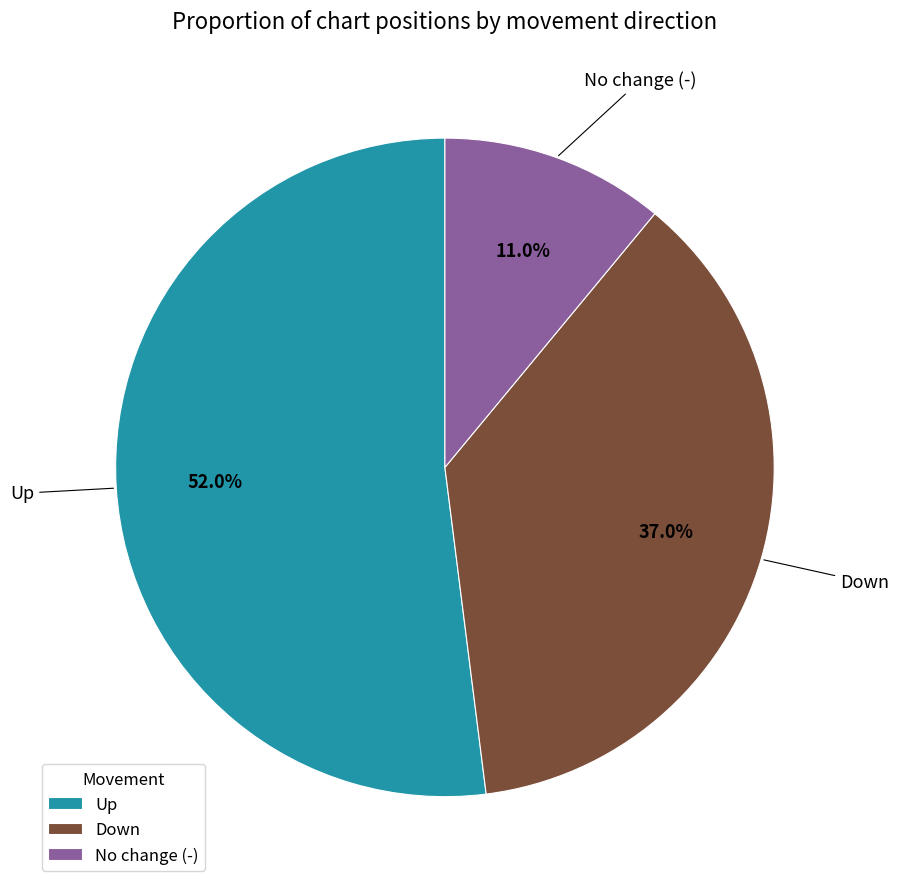

Which category accounts for the majority?

Up